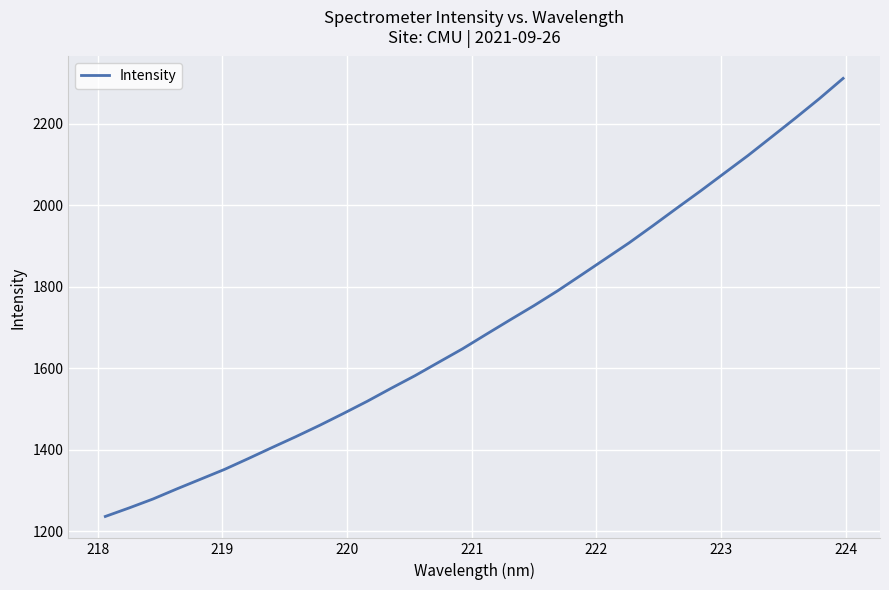

What is the difference between the maximum and minimum values?

1075.8